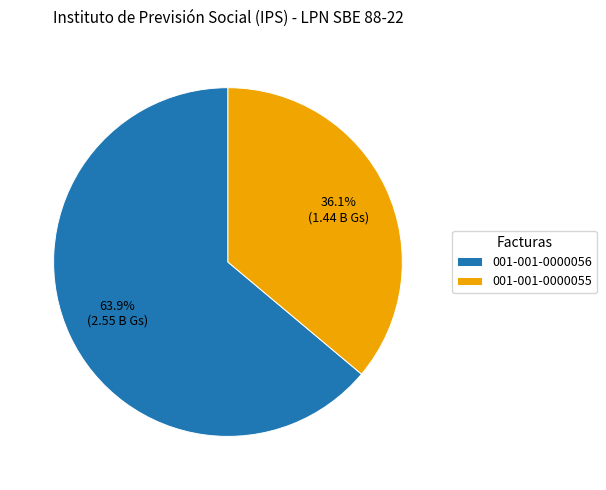

Is the sum of 001-001-0000055 and 001-001-0000056 greater than half?

Yes